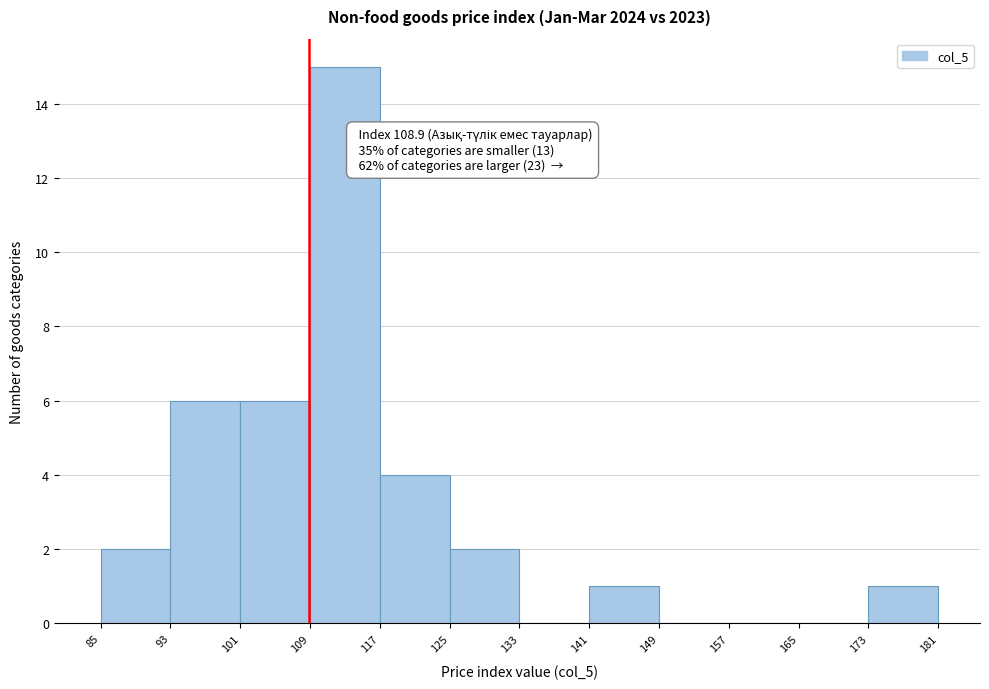

Which range on the x-axis has the tallest bar?

109 to 117